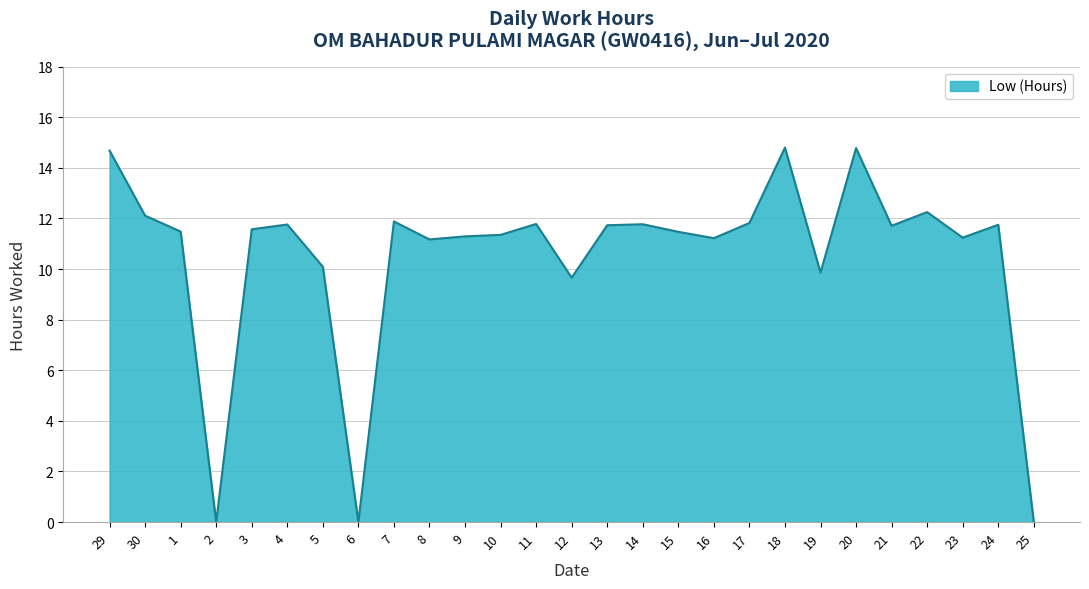

What position from the right is 23?

3